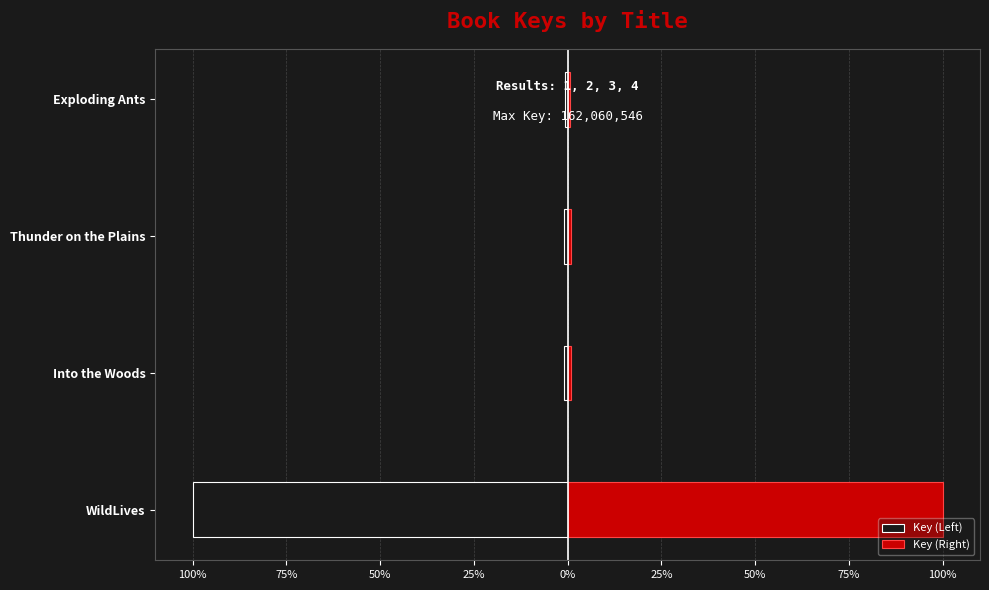

At how many categories does at least one series exceed 65?

1